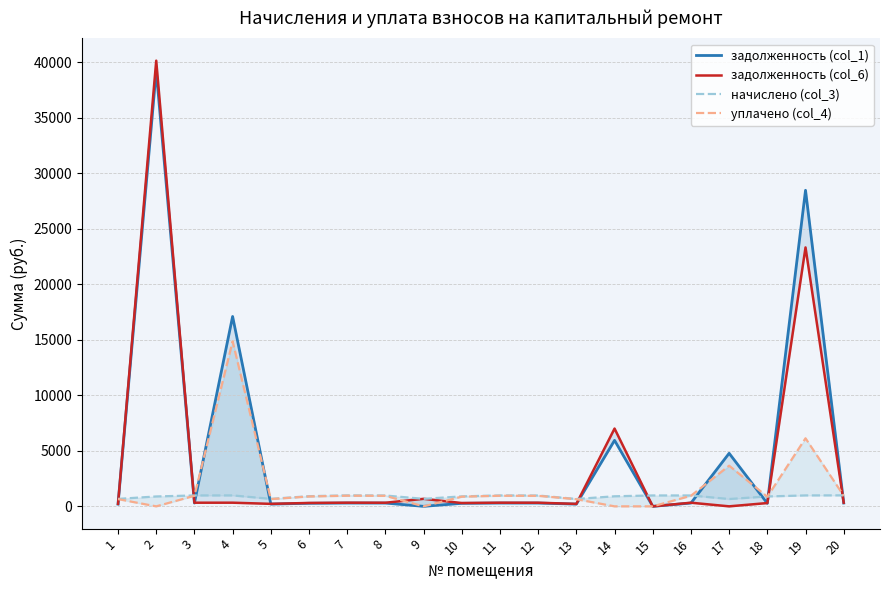

How many times do задолженность (col_1) and задолженность (col_6) cross each other?

6